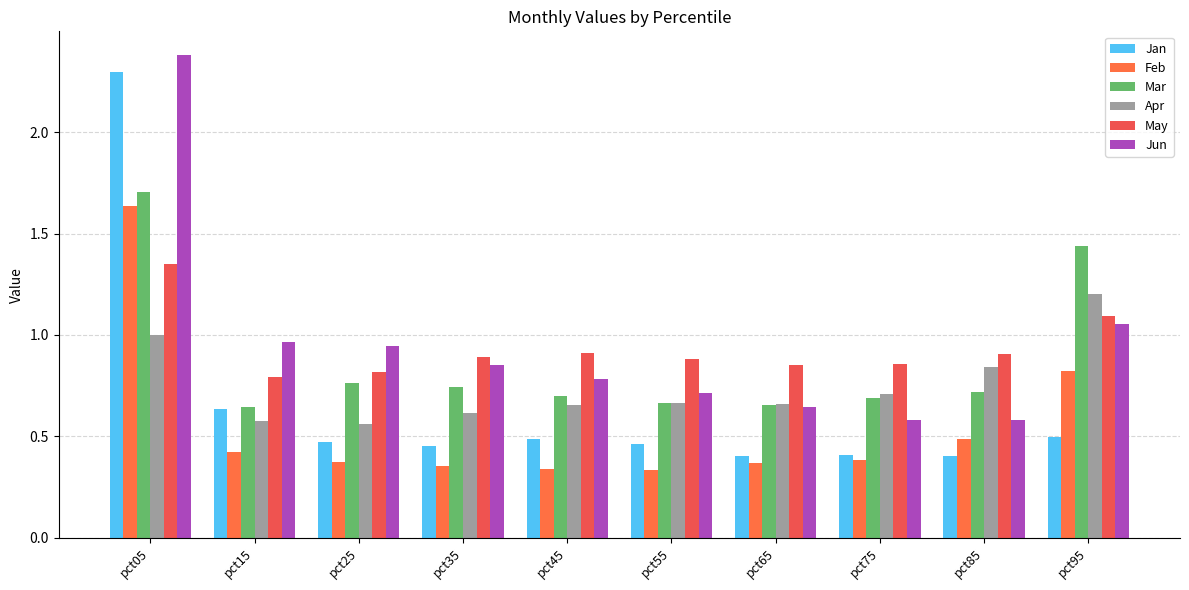

Does the chart contain stacked bars?

No